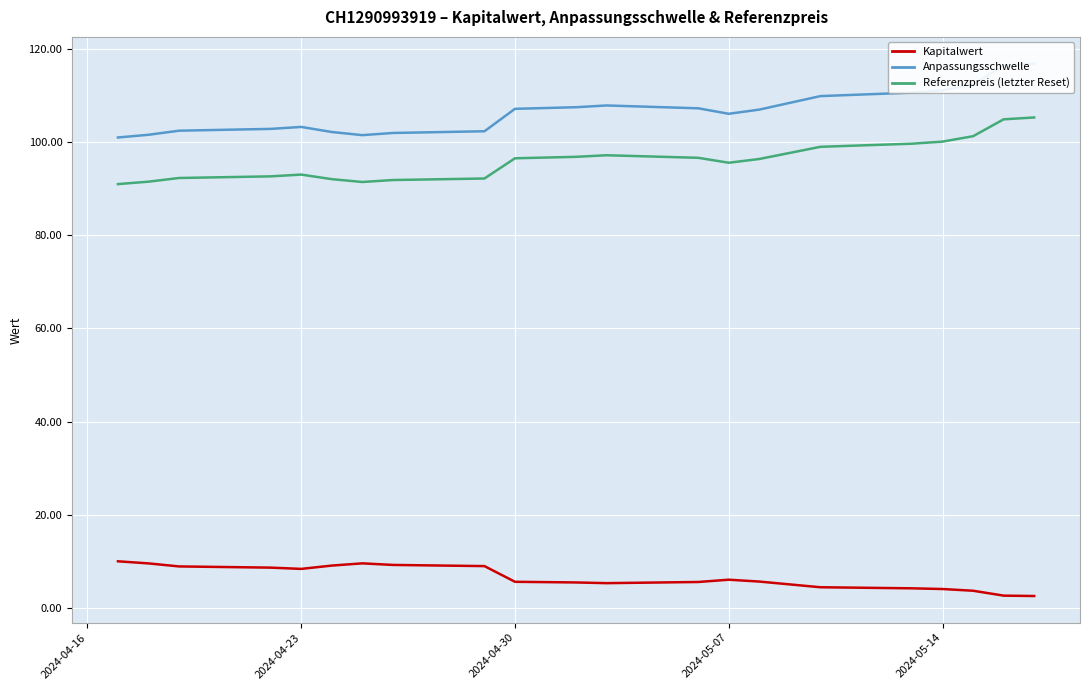

What is the difference between the maximum and minimum values in the Kapitalwert series?

7.5